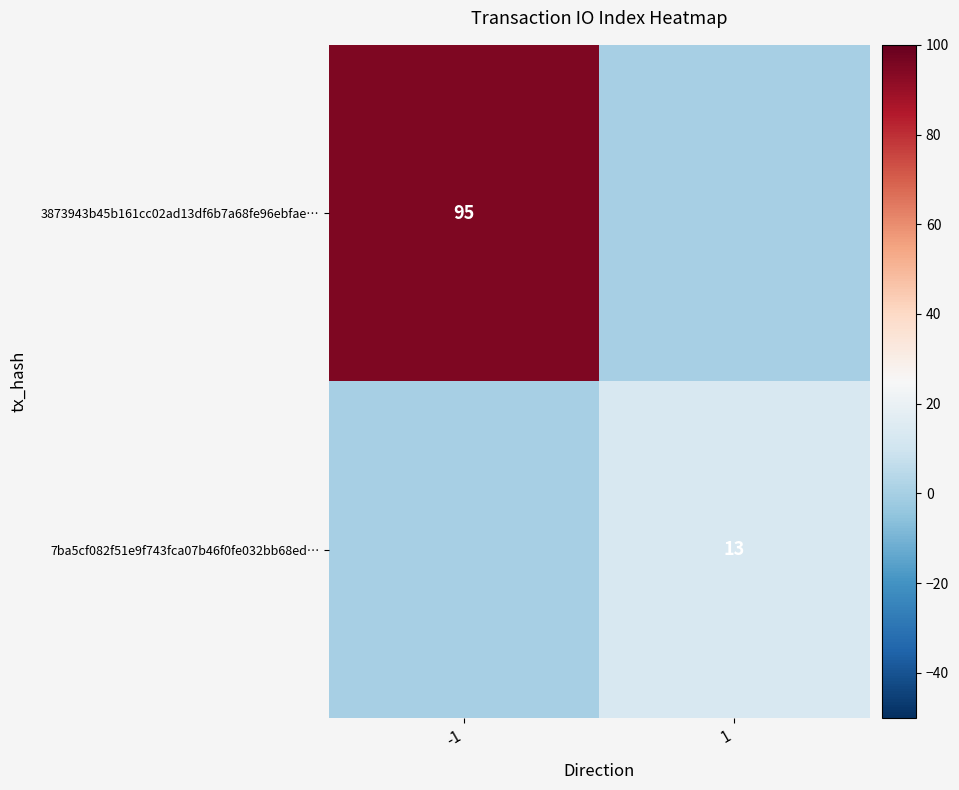

Is the value of 7ba5cf082f51e9f743fca07b46f0fe032bb68ed… at 1 greater than the value of 3873943b45b161cc02ad13df6b7a68fe96ebfae… at -1?

No